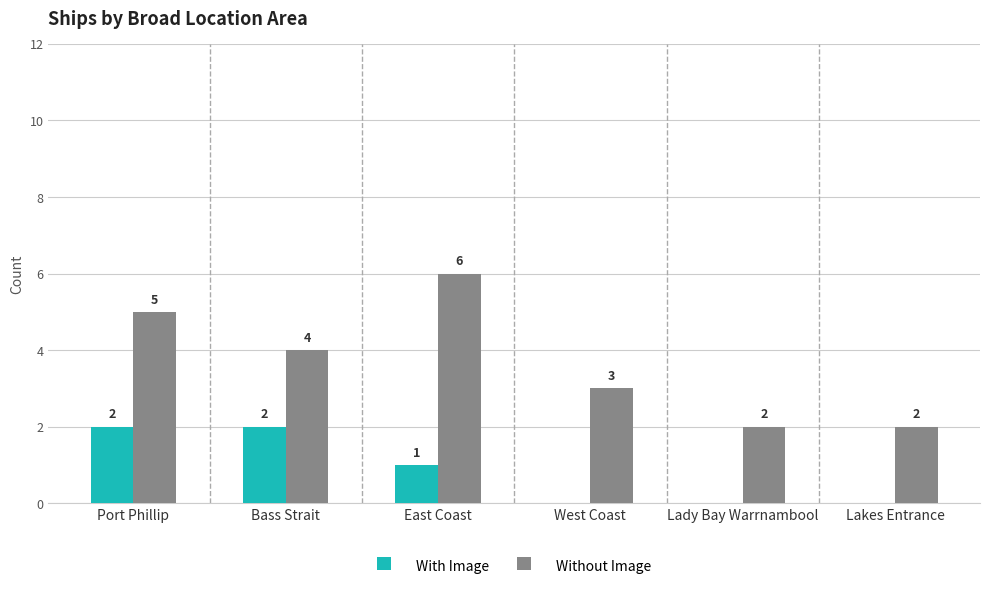

Read the Without Image value at Lakes Entrance.

2